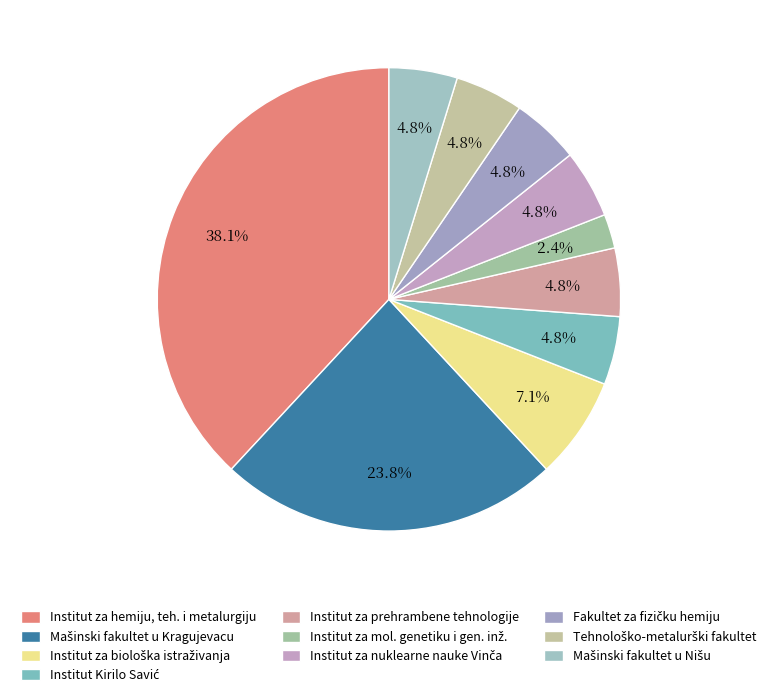

Is it true that Institut za nuklearne nauke Vinča is 5% of the pie?

True